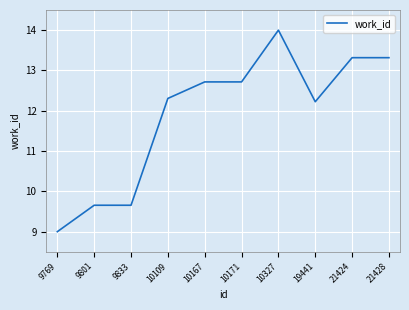

What is the difference between the second highest and second lowest values?

3.7